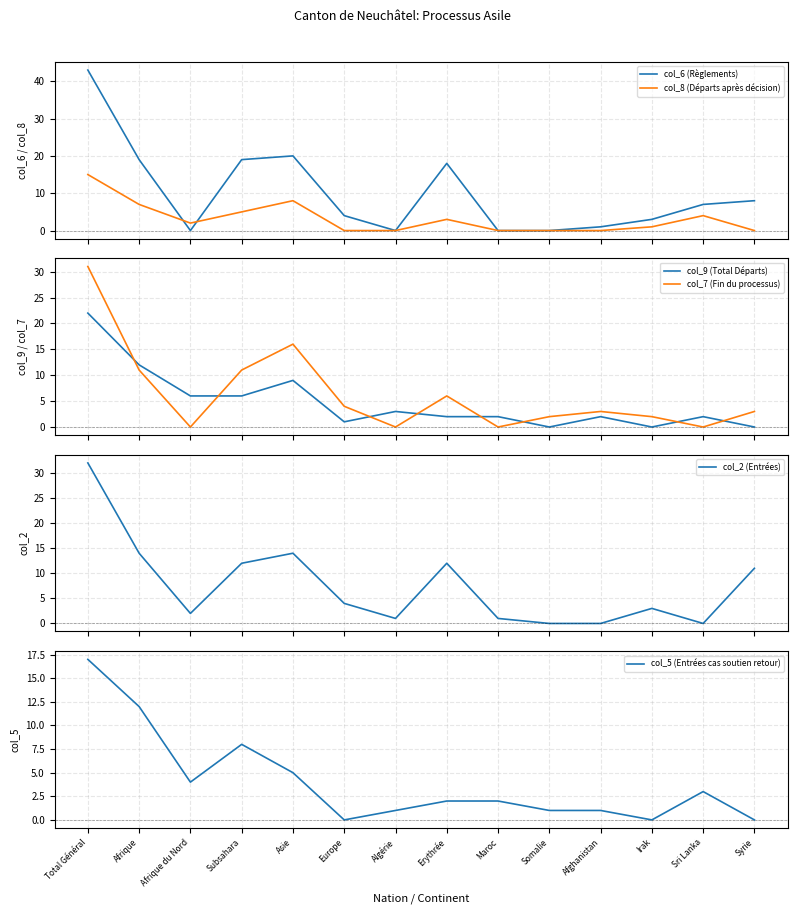

How many values in the col_7 (Fin du processus) series exceed 3?

6